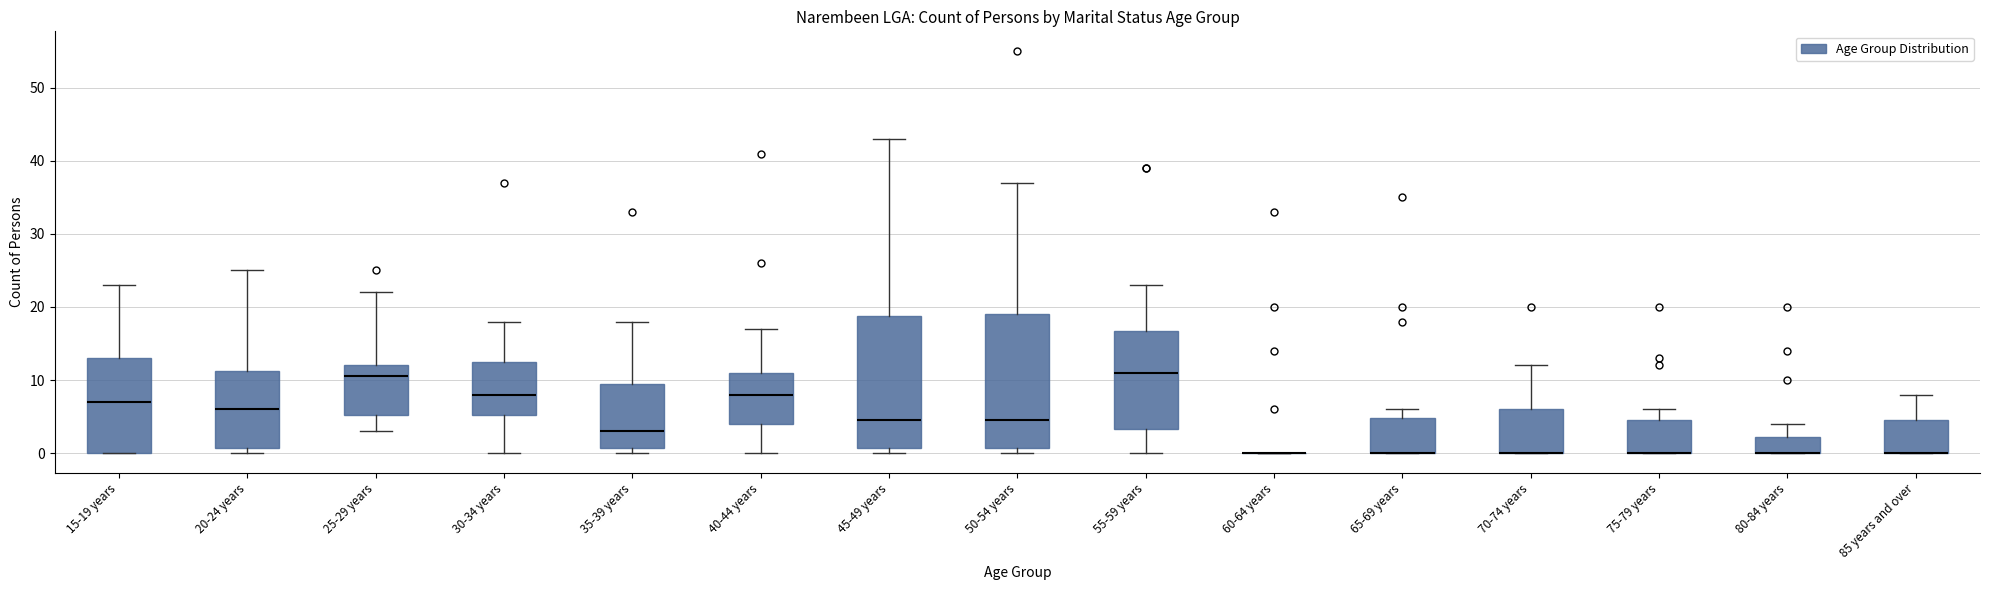

Reading left to right, transcribe this box plot: for each box, give where its median line is, the range the box spans, and where its two whiskers end, as read against the y-axis. The values are not printed on the chart, so give them approximately, as read against the axis.

15-19 years: median 7, box 0 to 13, whiskers 0 to 23
20-24 years: median 6, box 1 to 11, whiskers 0 to 25
25-29 years: median 11, box 5 to 12, whiskers 3 to 22
30-34 years: median 8, box 5 to 13, whiskers 0 to 18
35-39 years: median 3, box 1 to 10, whiskers 0 to 18
40-44 years: median 8, box 4 to 11, whiskers 0 to 17
45-49 years: median 5, box 1 to 19, whiskers 0 to 43
50-54 years: median 5, box 1 to 19, whiskers 0 to 37
55-59 years: median 11, box 3 to 17, whiskers 0 to 23
60-64 years: box collapsed to a line at 0, whiskers 0 to 0
65-69 years: median 0 (drawn on the box's lower edge), box 0 to 5, whiskers 0 to 6
70-74 years: median 0 (drawn on the box's lower edge), box 0 to 6, whiskers 0 to 12
75-79 years: median 0 (drawn on the box's lower edge), box 0 to 5, whiskers 0 to 6
80-84 years: median 0 (drawn on the box's lower edge), box 0 to 2, whiskers 0 to 4
85 years and over: median 0 (drawn on the box's lower edge), box 0 to 5, whiskers 0 to 8